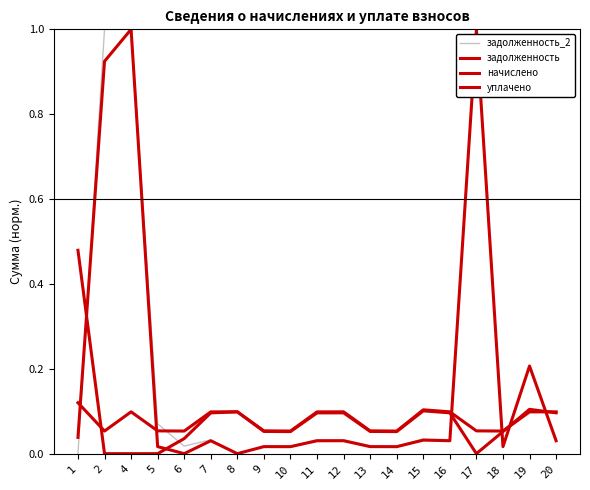

At 4, list the series in order from largest to smallest.

задолженность_2, задолженность, начислено, уплачено